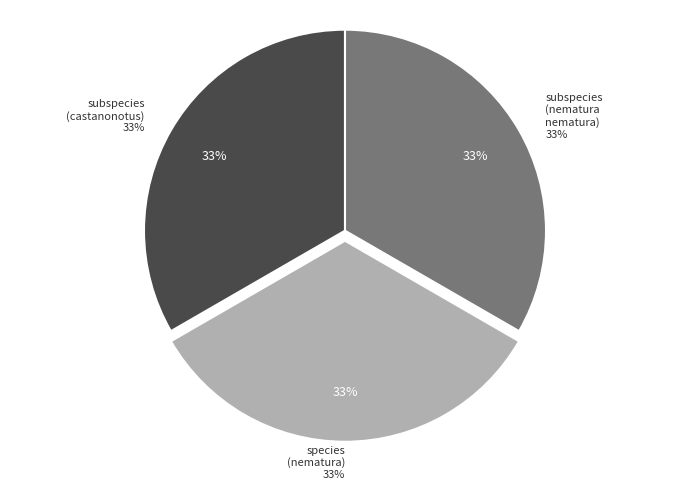

Rank the categories by value from highest to lowest.

species (nematura), subspecies (castanonotus), subspecies (nematura nematura)